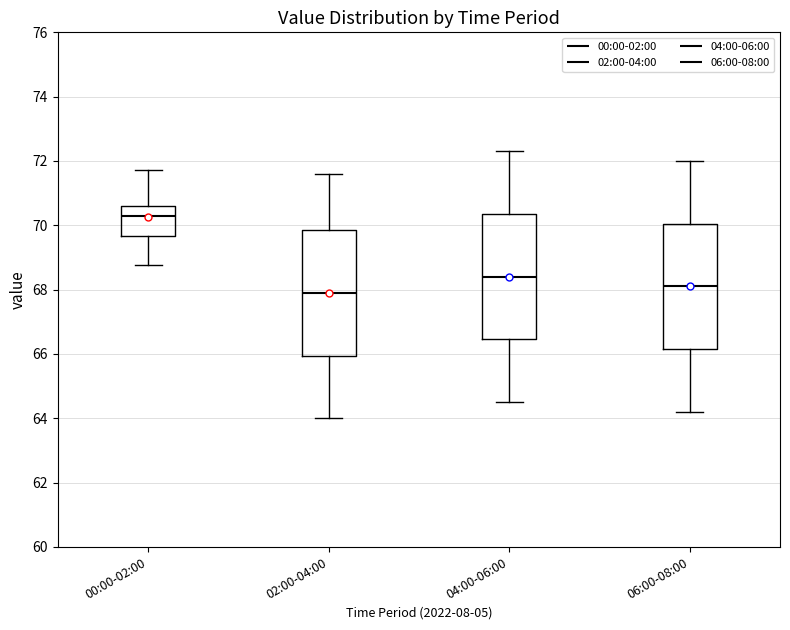

Reading left to right, read every box against the y-axis: the position of its median line, the range the box covers, and the ends of its whiskers. The values are not printed on the chart, so give them approximately, as read against the axis.

00:00-02:00: median 70.4, box 69.6 to 70.6, whiskers 68.8 to 71.8
02:00-04:00: median 68.0, box 66.0 to 69.8, whiskers 64.0 to 71.6
04:00-06:00: median 68.4, box 66.4 to 70.4, whiskers 64.6 to 72.4
06:00-08:00: median 68.2, box 66.2 to 70.0, whiskers 64.2 to 72.0